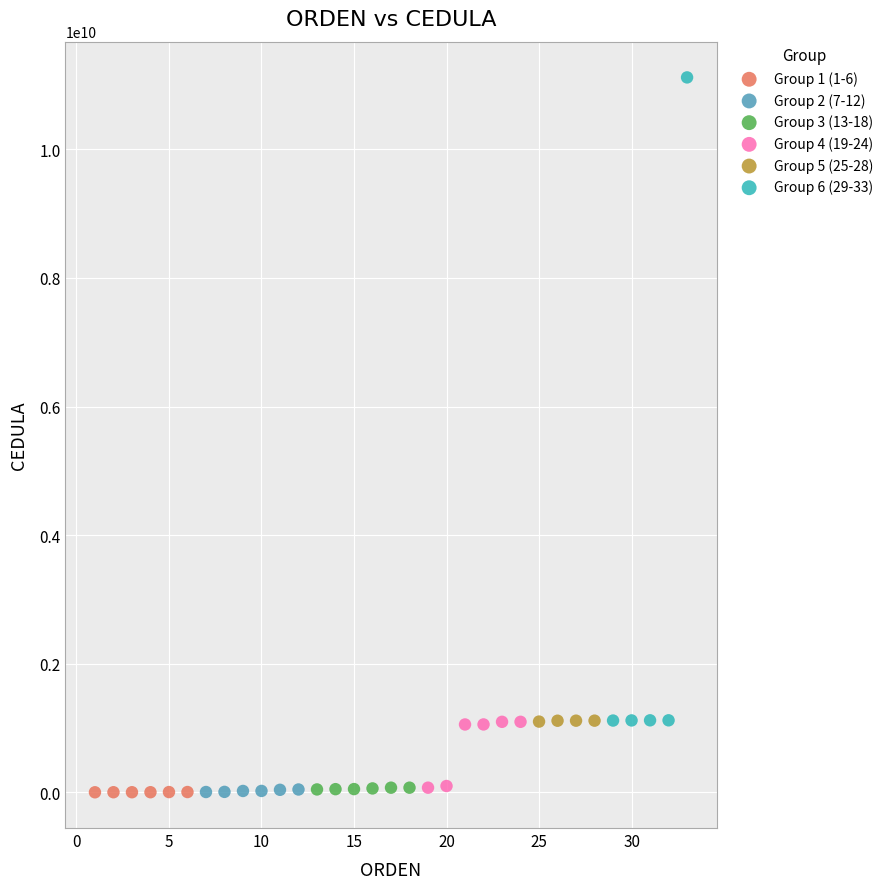

Which series has the widest spread of Y values?

Group 6 (29-33)